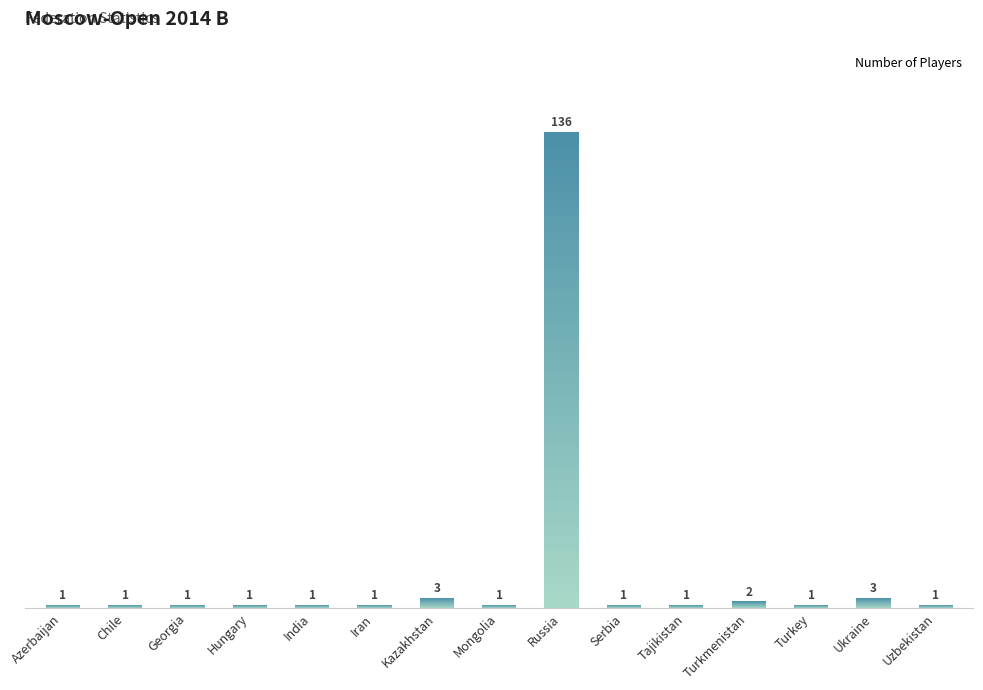

List the labels in order of value, smallest first.

Azerbaijan, Chile, Georgia, Hungary, India, Iran, Mongolia, Serbia, Tajikistan, Turkey, Uzbekistan, Turkmenistan, Kazakhstan, Ukraine, Russia